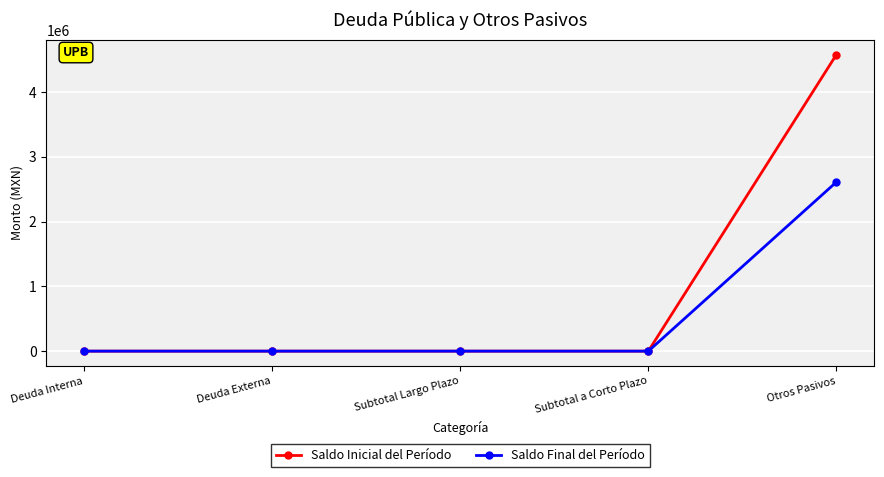

List the series in order of their peak value, highest first.

Saldo Inicial del Período, Saldo Final del Período